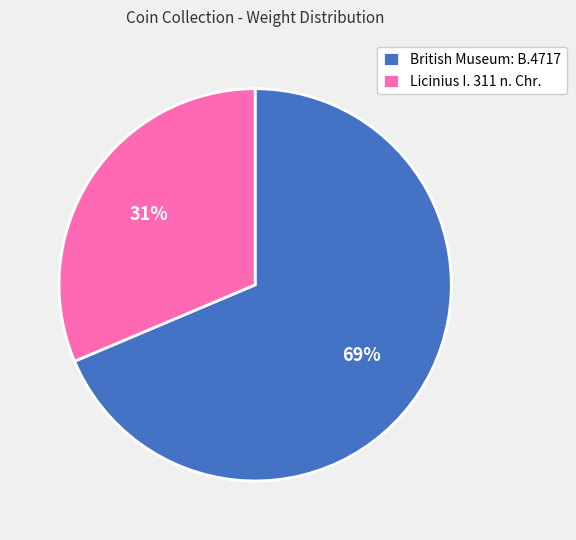

True or false: Licinius I. 311 n. Chr. accounts for 38% of the total.

False